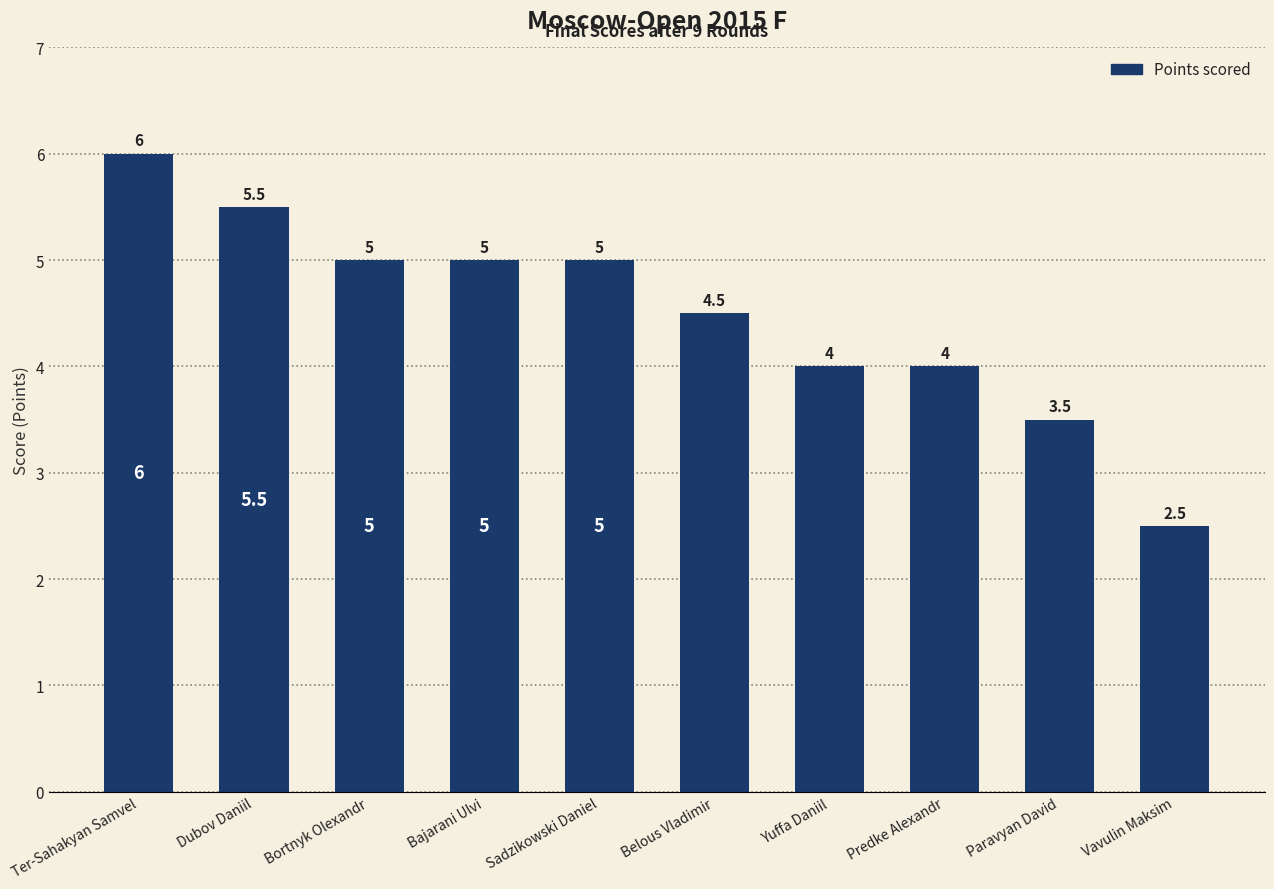

Which has a higher value, Belous Vladimir or Predke Alexandr?

Belous Vladimir